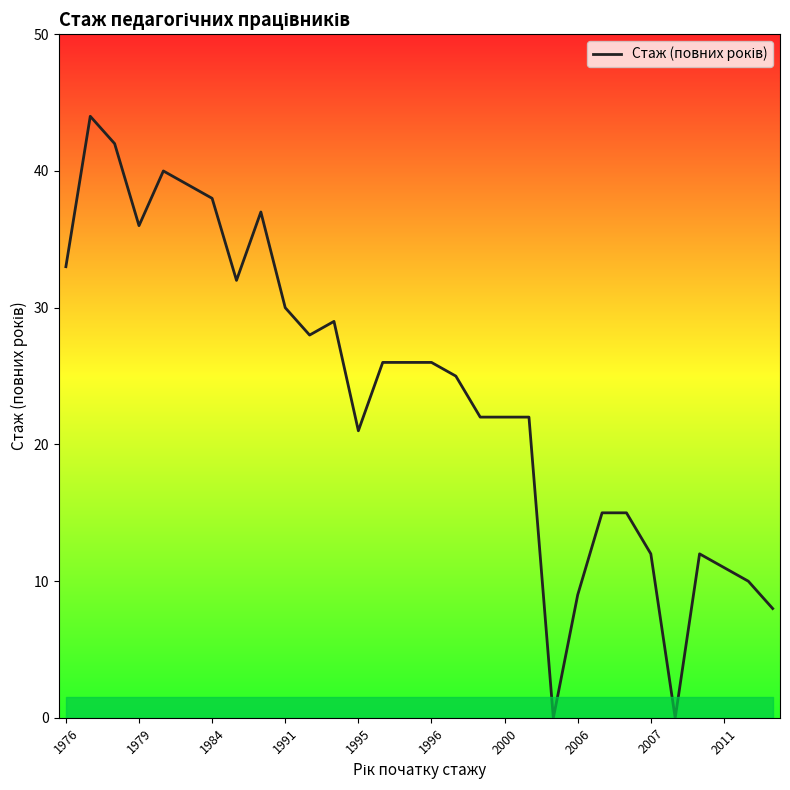

What is the maximum value shown in the chart?

44